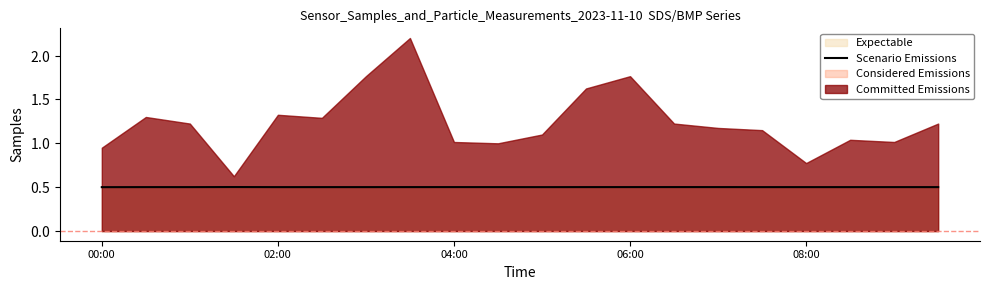

The chart shows a value of 0.7 at 06:00. True or false?

False